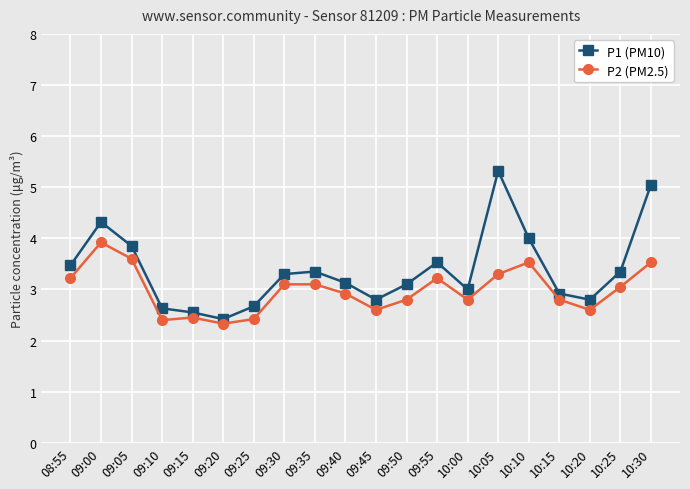

At which label is P1 (PM10) closest to 3?

10:00